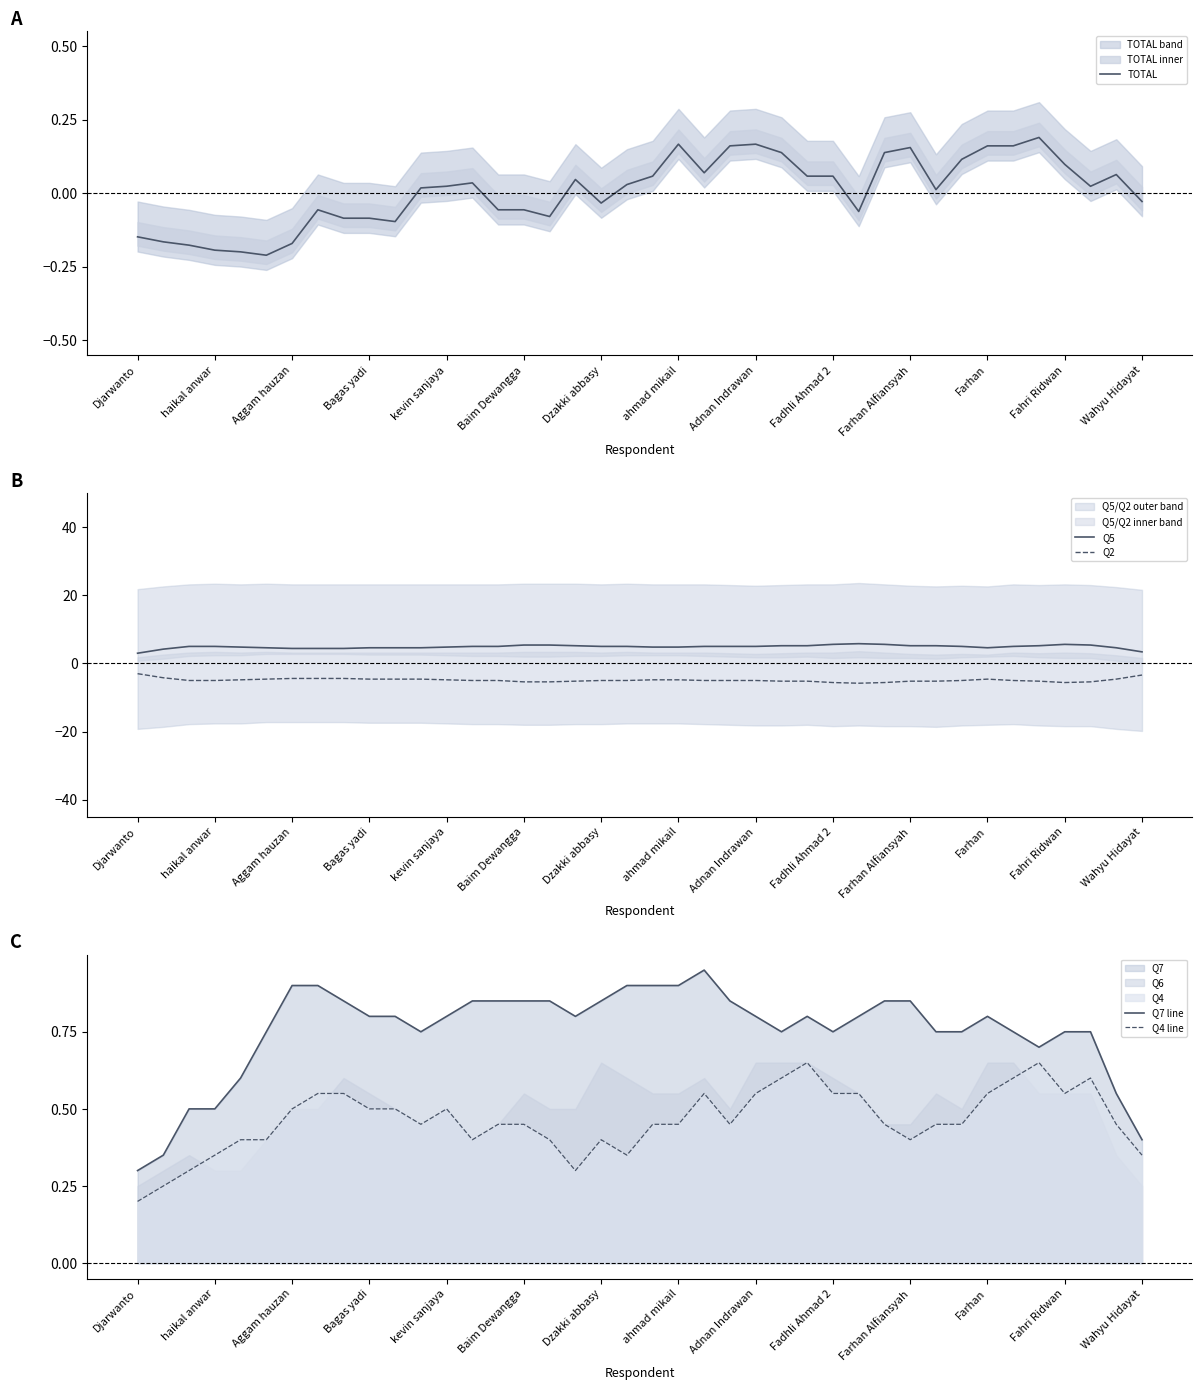

The value of TOTAL at Adnan Indrawan is 0.3. True or false?

False